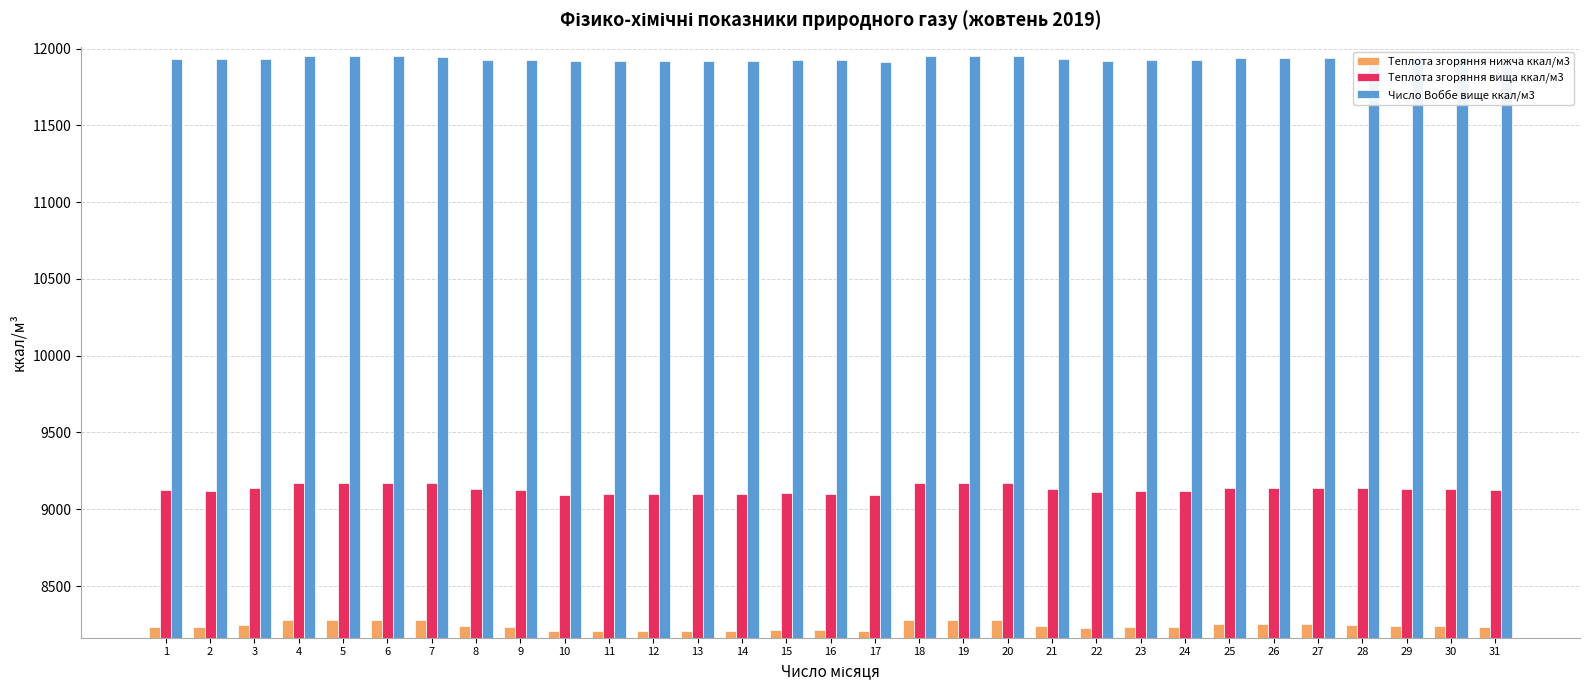

What is the sum of all Теплота згоряння вища ккал/м3 values?

283075.4